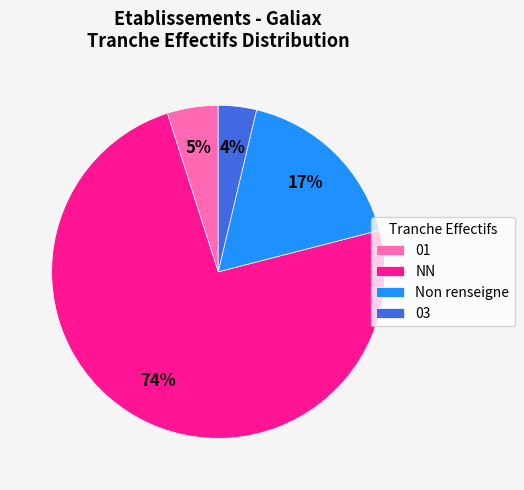

To the nearest percent, what percentage of the pie is 01?

5%